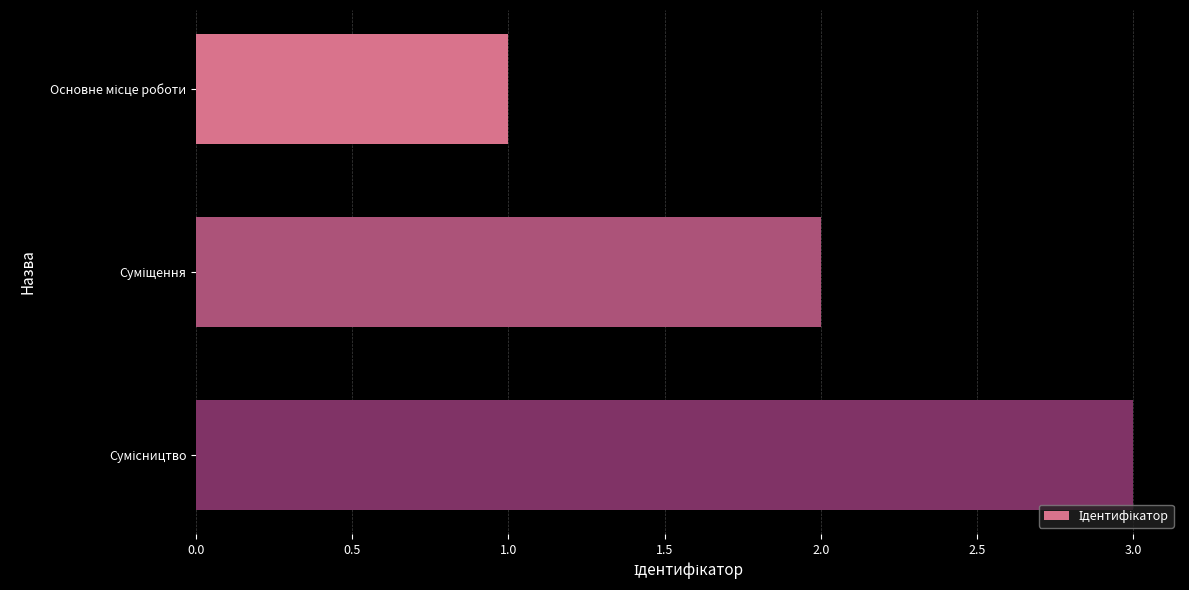

Count the number of data series in this chart.

1